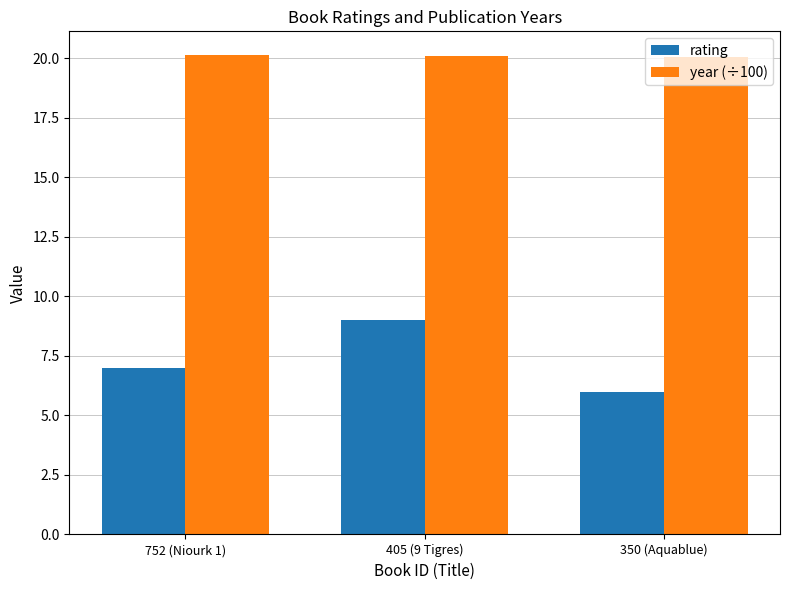

How many groups of bars are there?

3